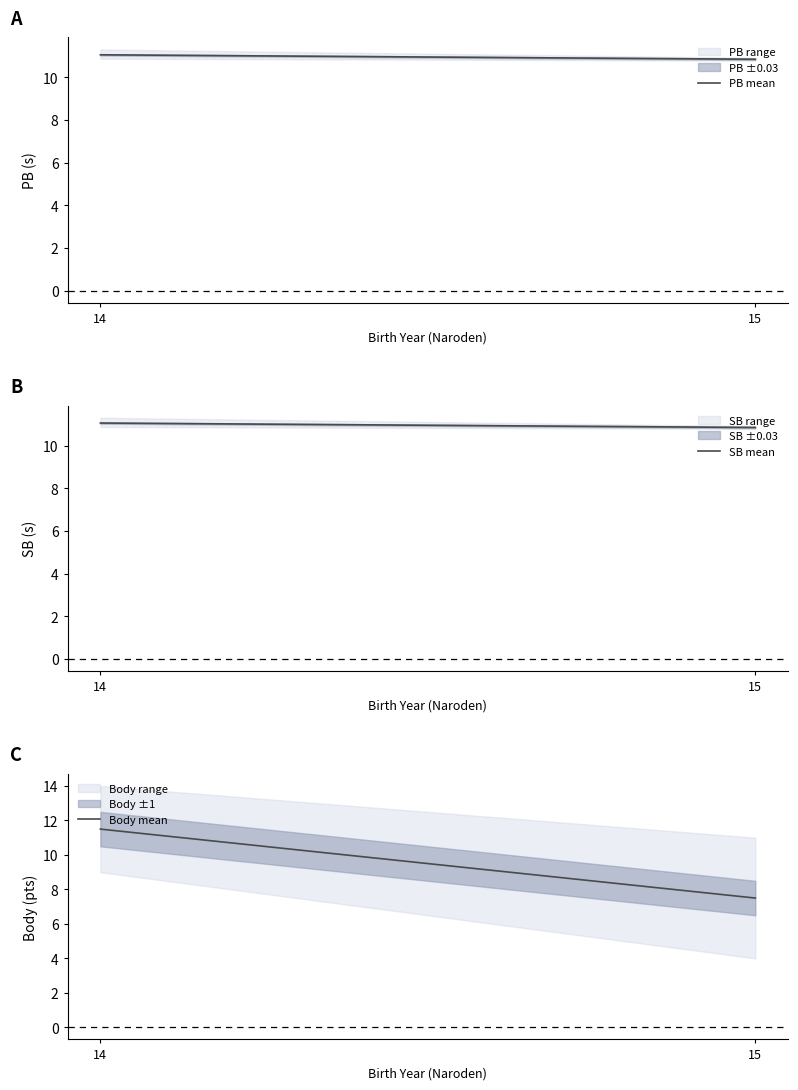

How many data points in PB mean are above 11?

1